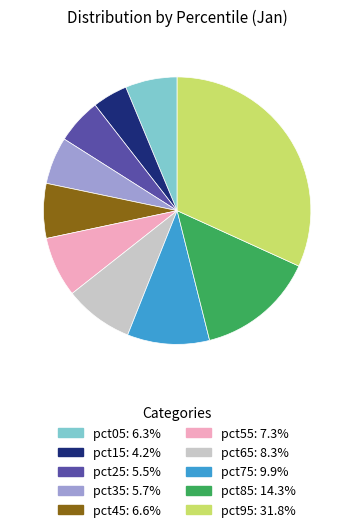

Which category has the smallest portion of the pie?

pct15